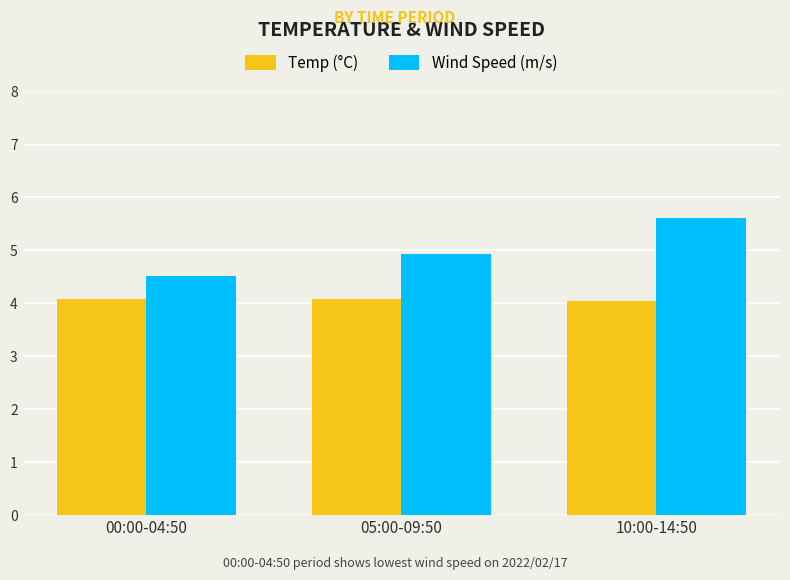

What is the total value across all series at 05:00-09:50?

9.0